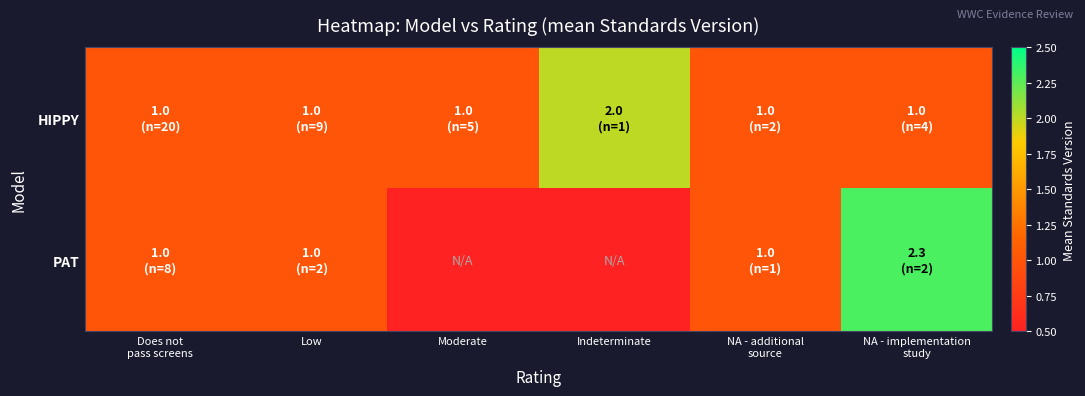

Which label corresponds to the largest value in the chart?

NA - implementation
study